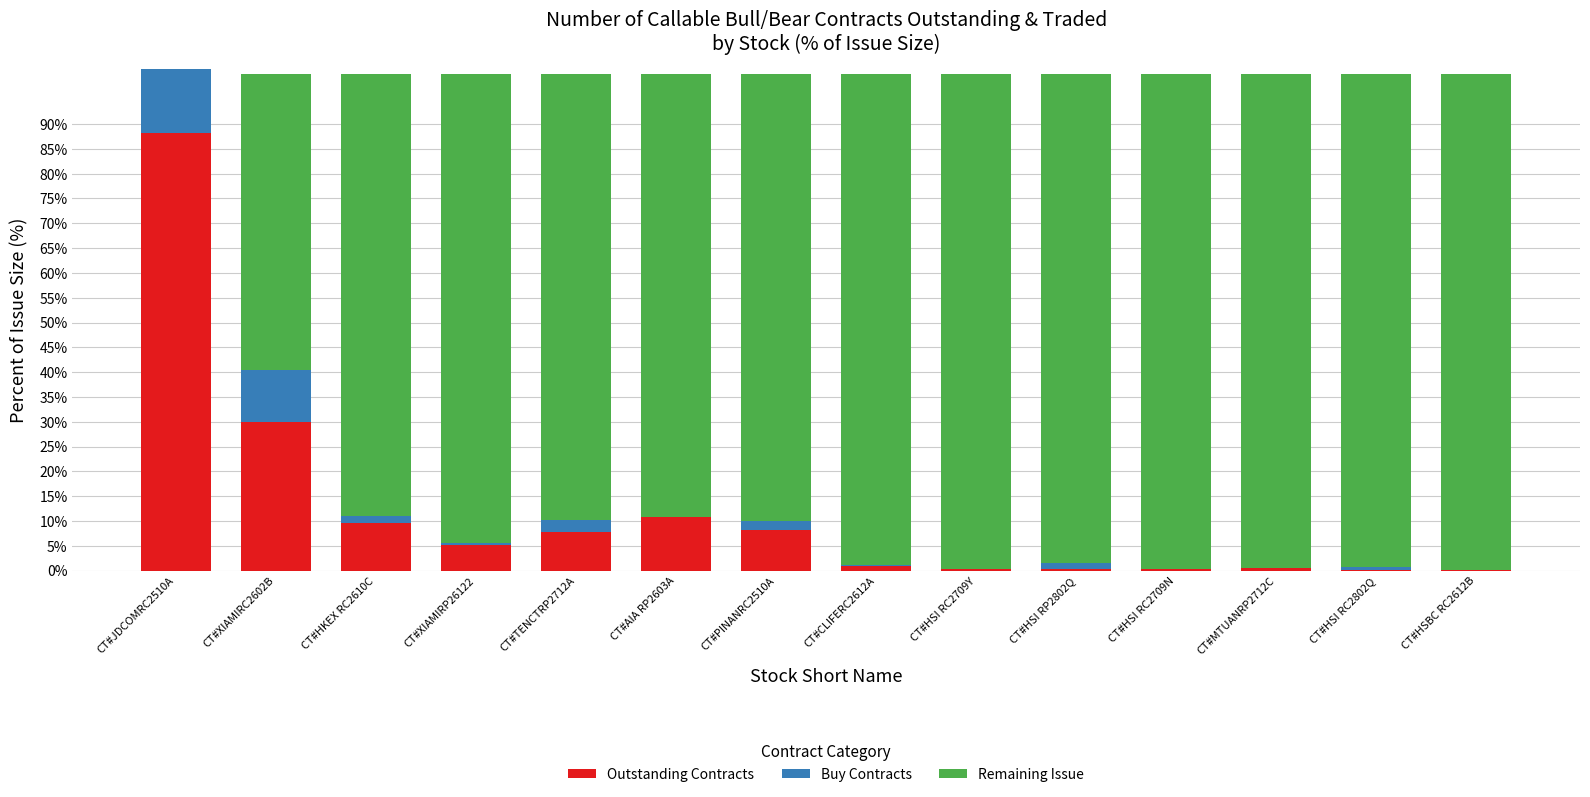

At which label is Outstanding Contracts closest to 44?

CT#XIAMIRC2602B